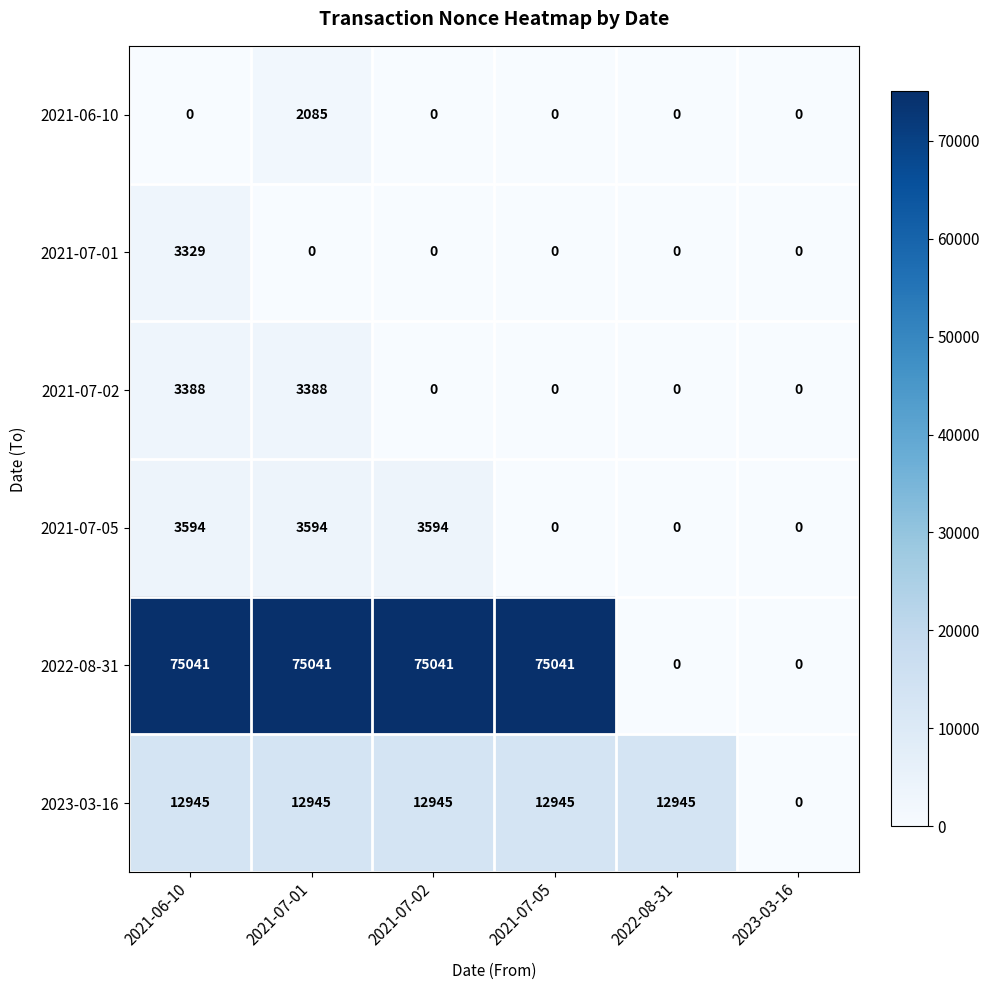

Which series has the largest total across all categories?

2022-08-31